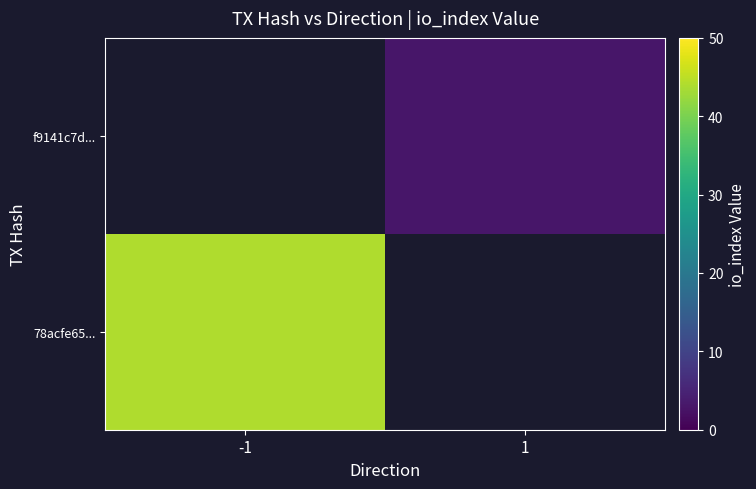

Is the value of f9141c7d... at 1 greater than the value of 78acfe65... at -1?

No